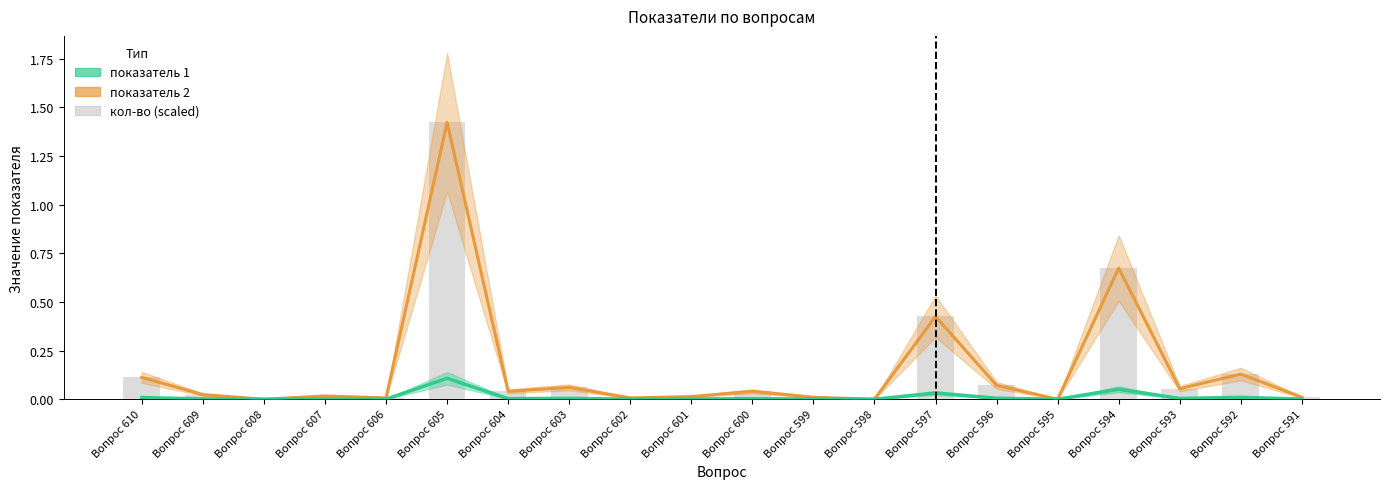

What is the difference between the second highest and minimum values?

0.7